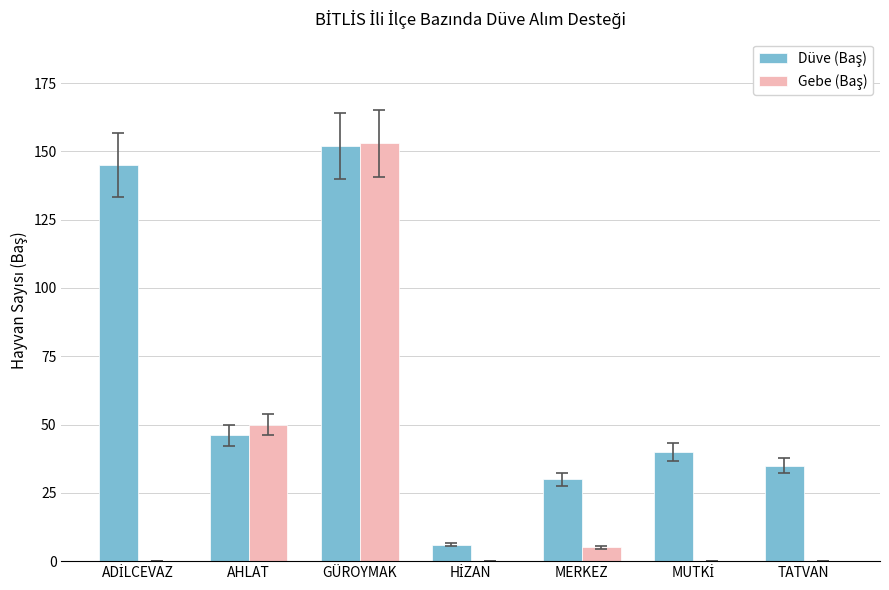

What is the maximum value shown in the chart?

153